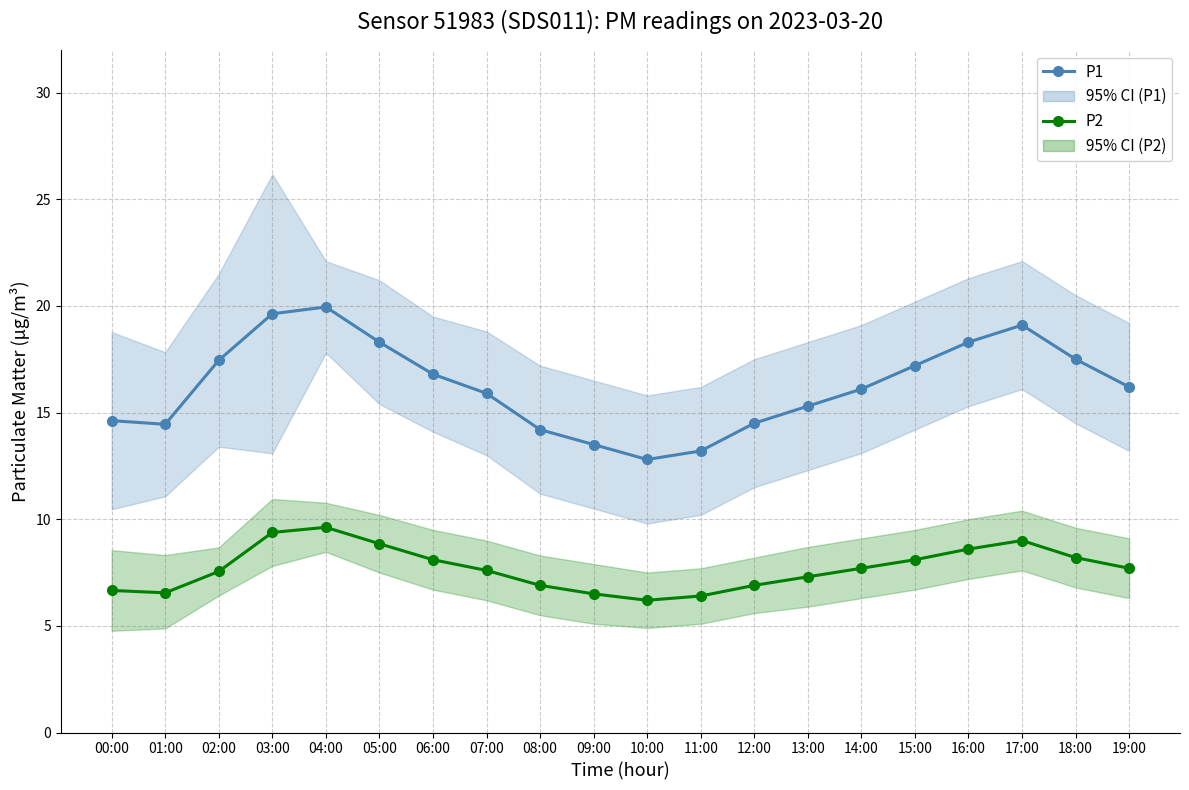

True or false: P2 and P1 intersect in this chart.

False